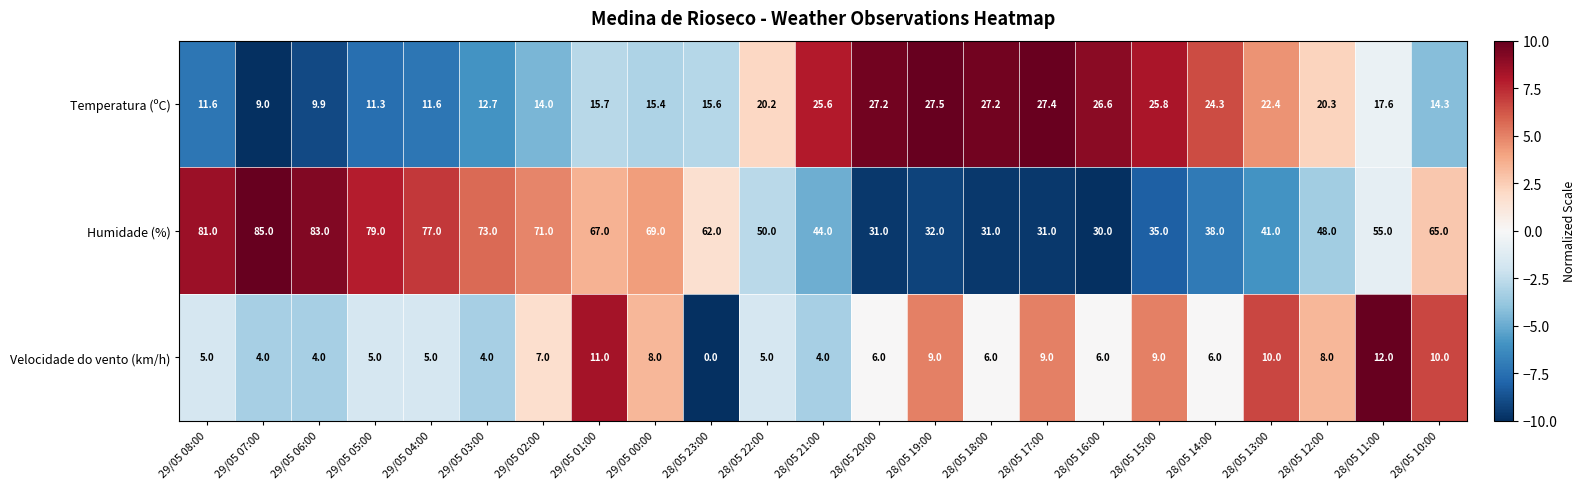

What is the total value across all series at 29/05 02:00?

92.0